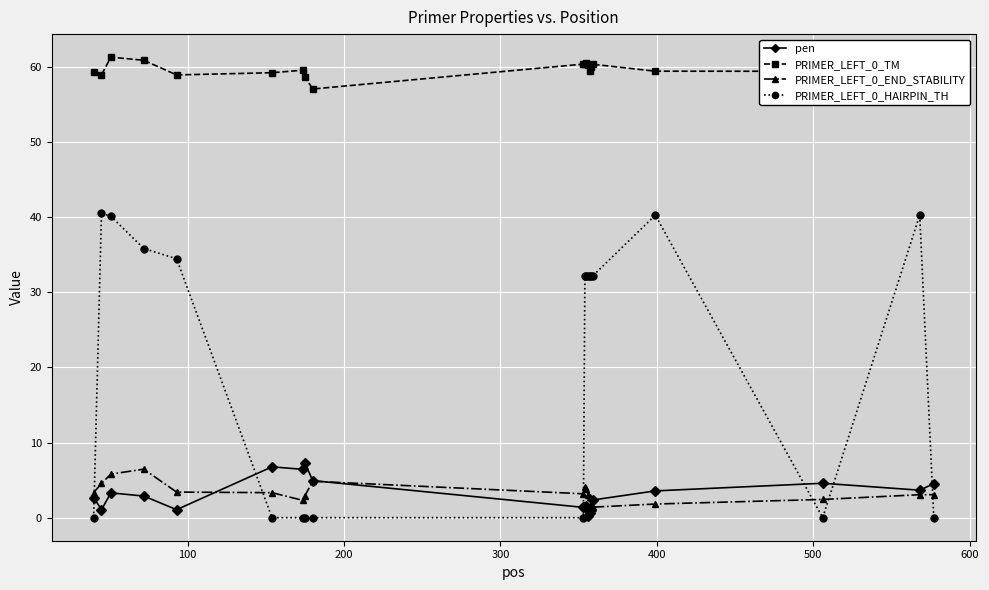

True or false: PRIMER_LEFT_0_TM and PRIMER_LEFT_0_END_STABILITY intersect in this chart.

False